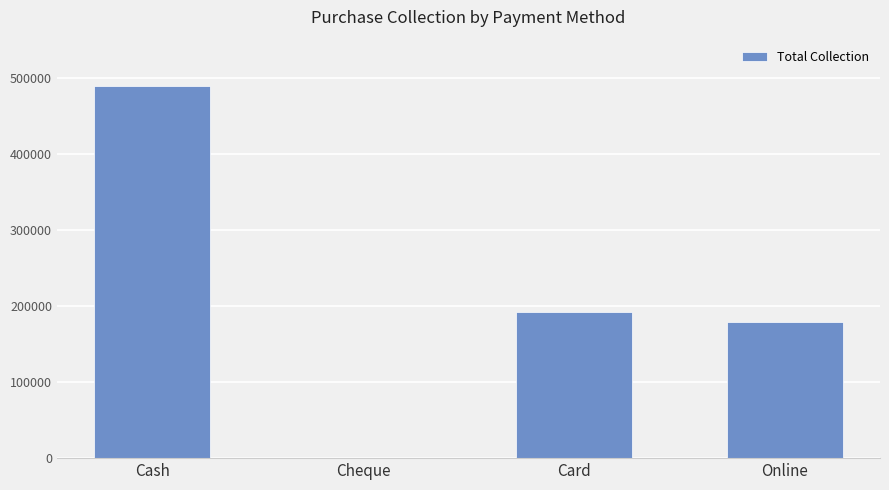

What is the sum of the values at Cheque and Cash?

488582